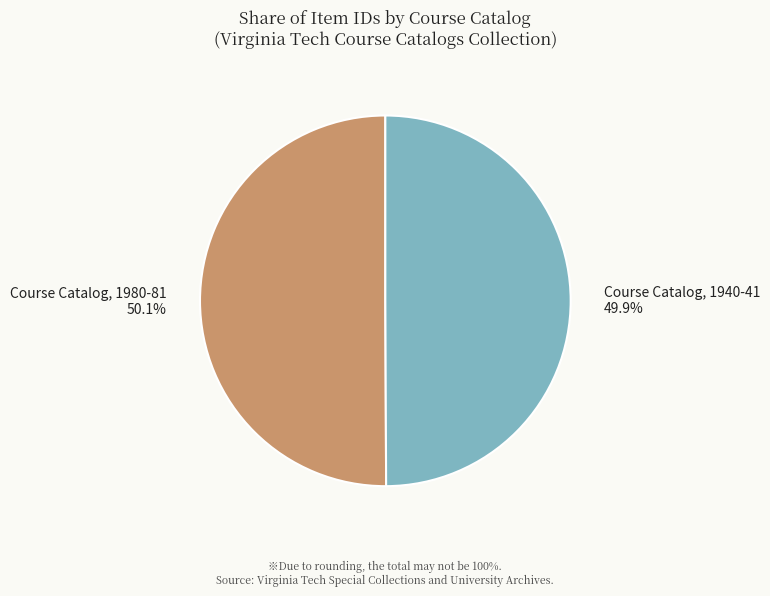

To the nearest percent, what is the combined percentage of Course Catalog, 1980-81 and Course Catalog, 1940-41?

100%